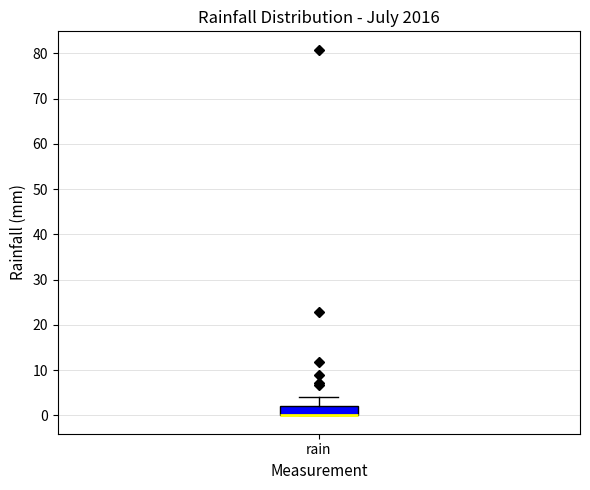

Transcribe this box plot: give where the median line is, the range the box spans, and where the two whiskers end, as read against the y-axis. The values are not printed on the chart, so give them approximately, as read against the axis.

median 0 (drawn on the box's lower edge), box 0 to 2, whiskers 0 to 4